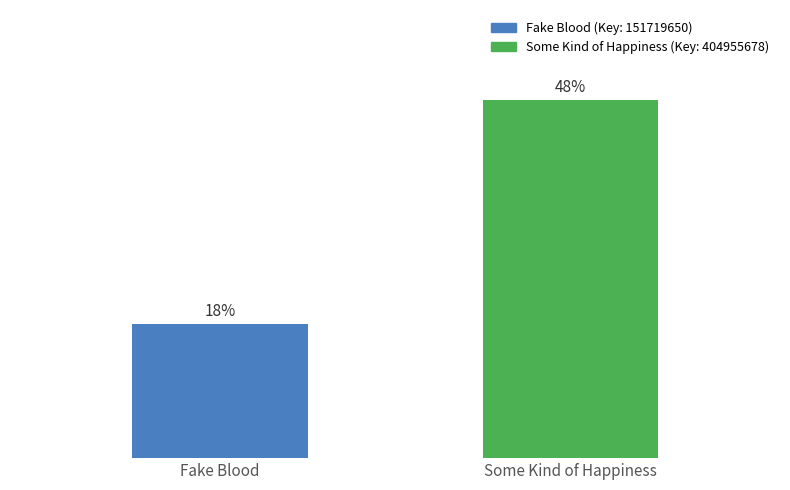

At which label is the value closest to 32?

Fake Blood